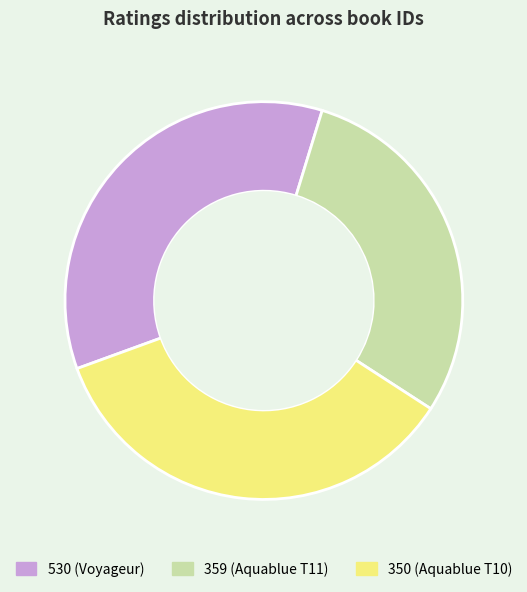

Do 359 (Aquablue T11) and 530 (Voyageur) together represent more than half of the pie?

Yes